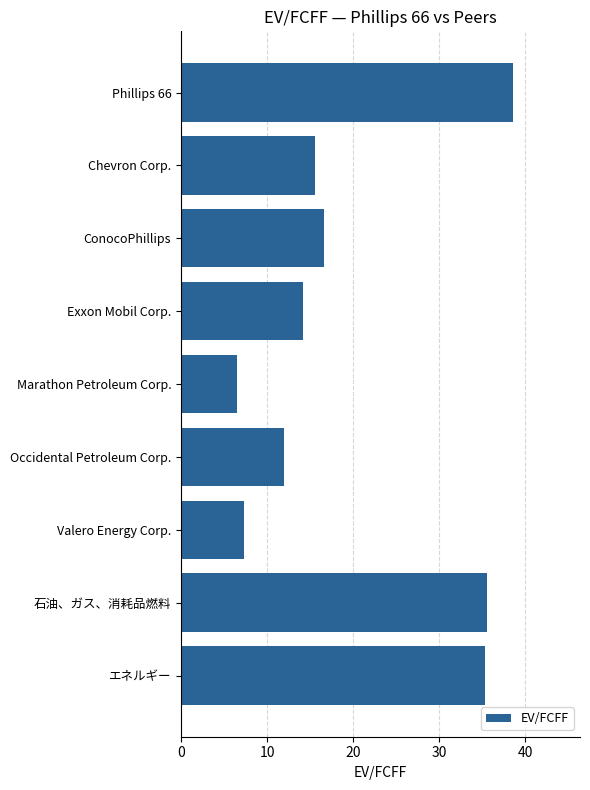

Where is the data nearest to the value 22?

ConocoPhillips